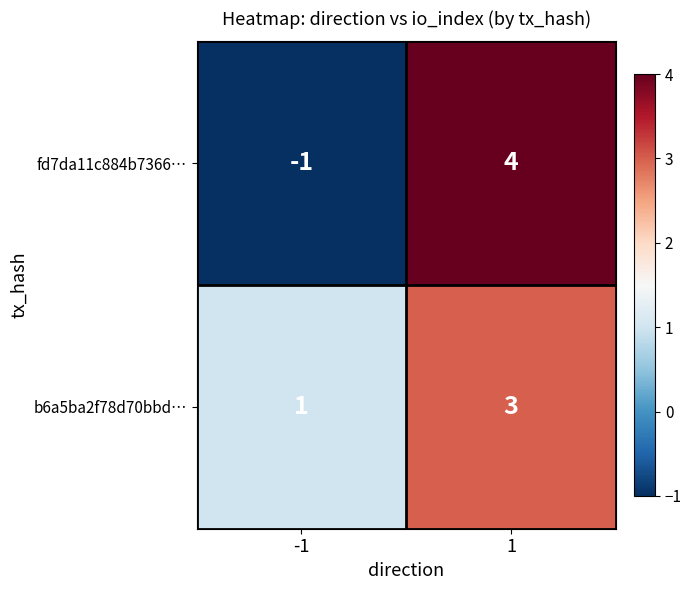

Which series changed the most between -1 and 1?

fd7da11c884b7366…